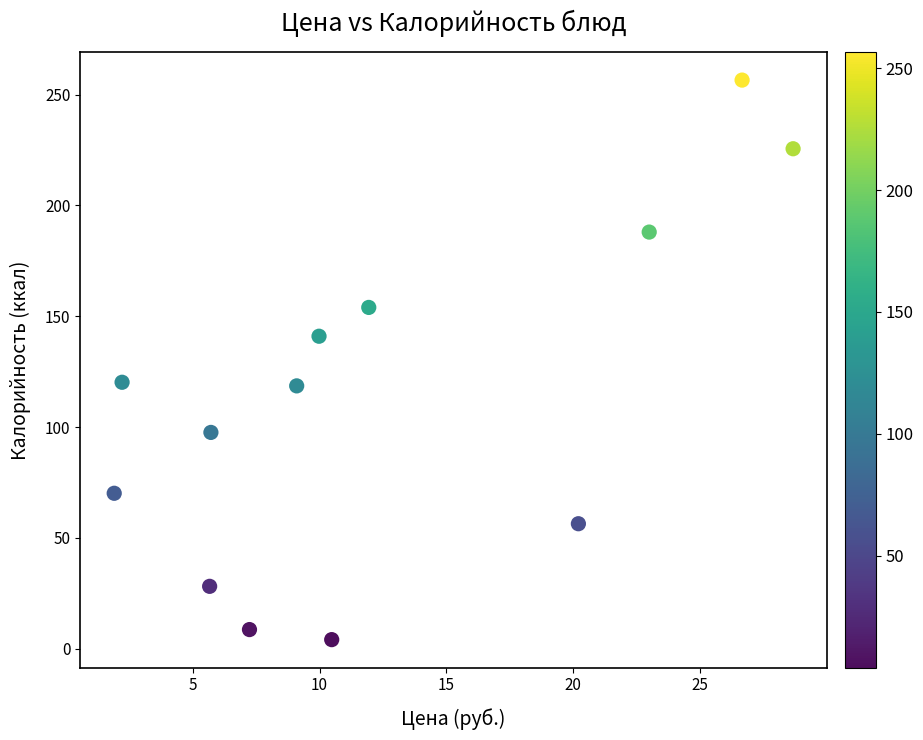

What is the range of X values (max minus min)?

26.8